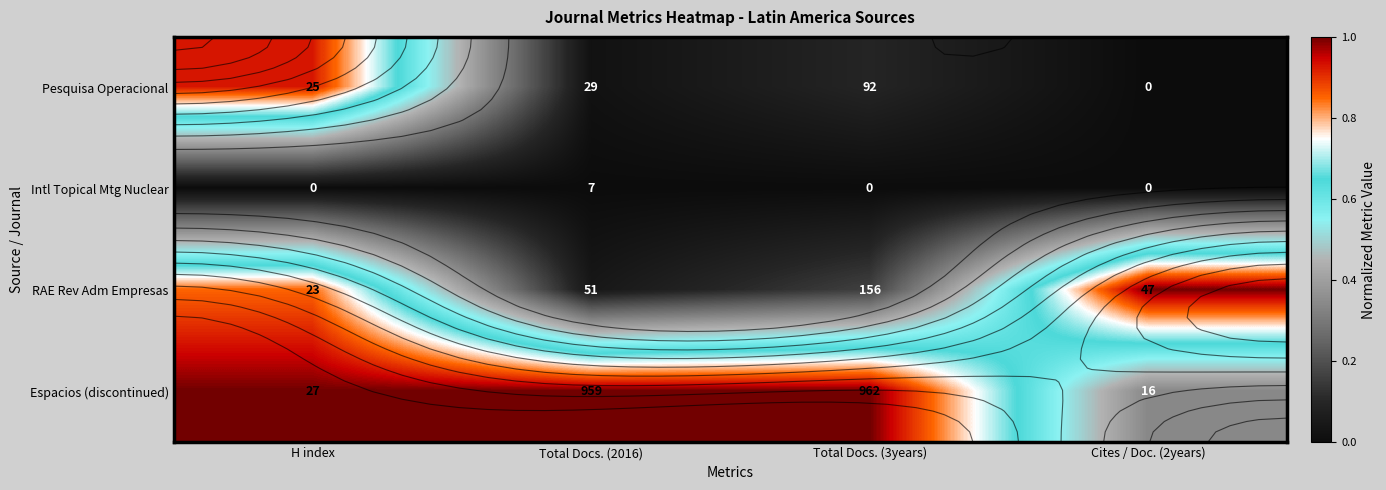

How many categories are shown in the chart?

4